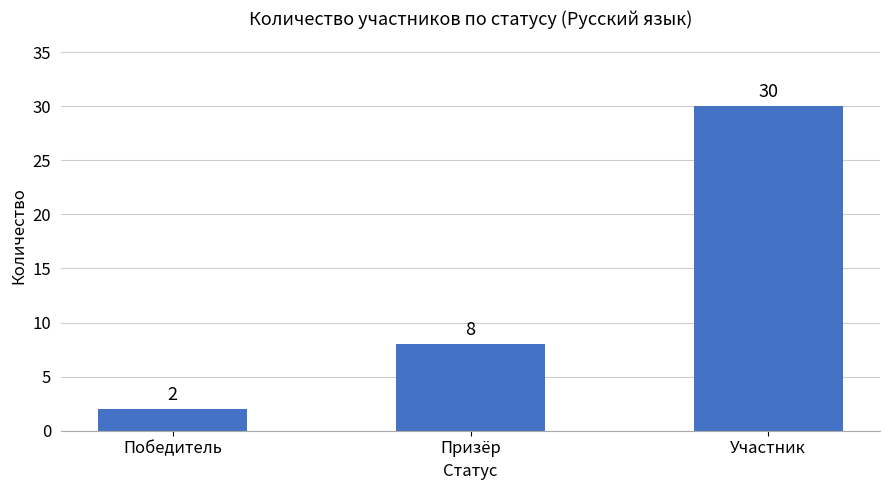

The value at Призёр is 8. True or false?

True